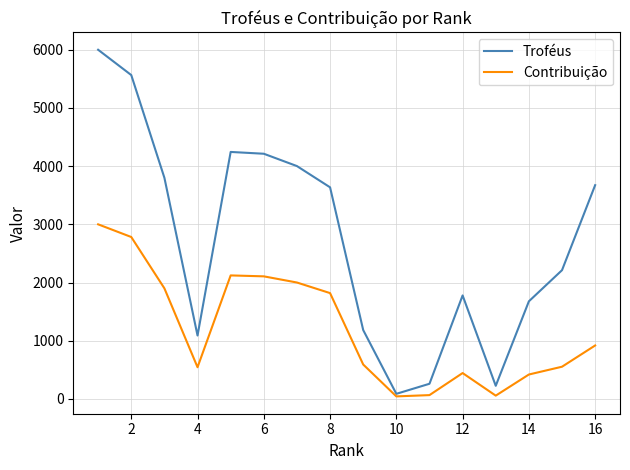

Which series has the largest total across all categories?

Troféus